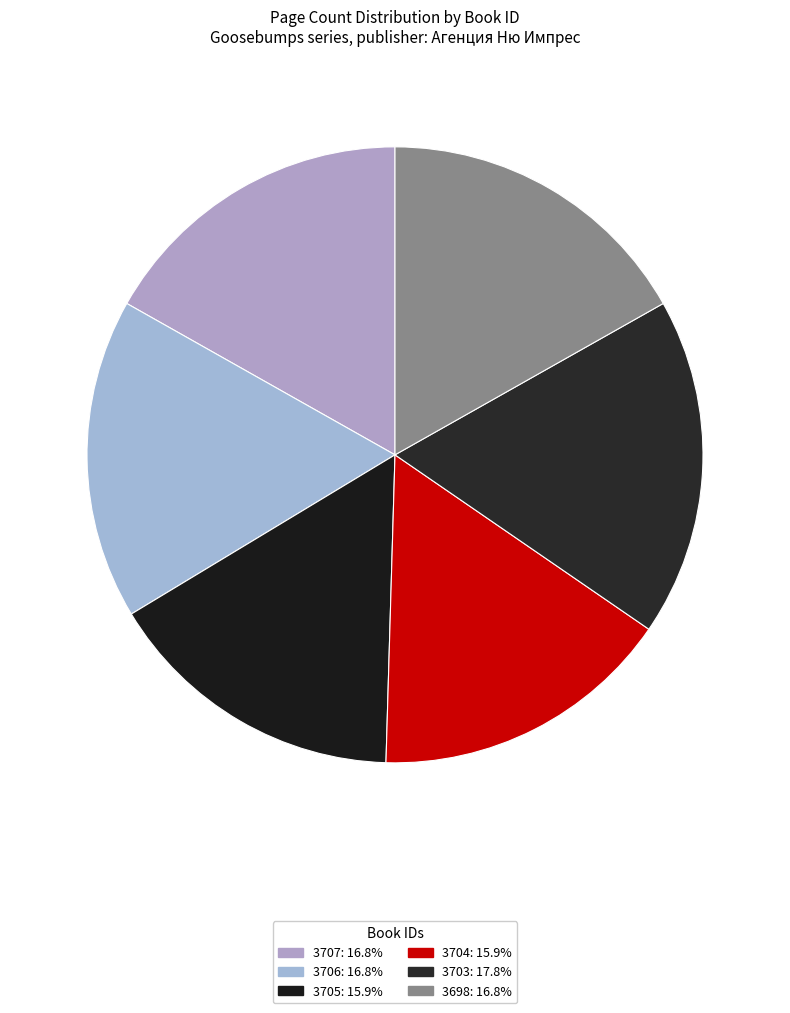

Is the sum of 3703 and 3704 greater than half?

No